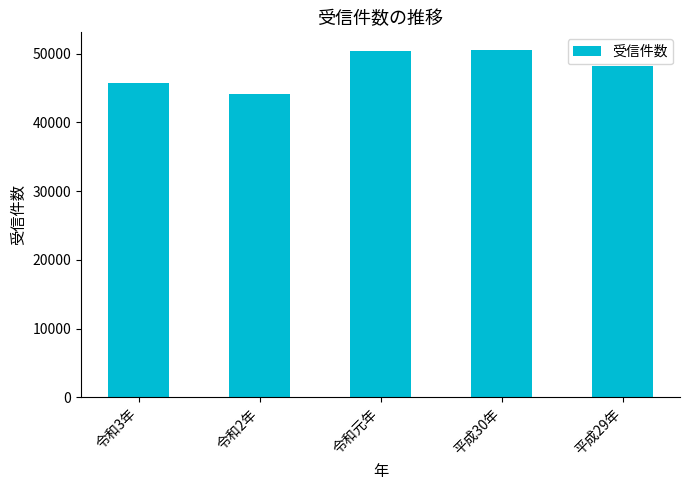

How many values are below 48162?

2